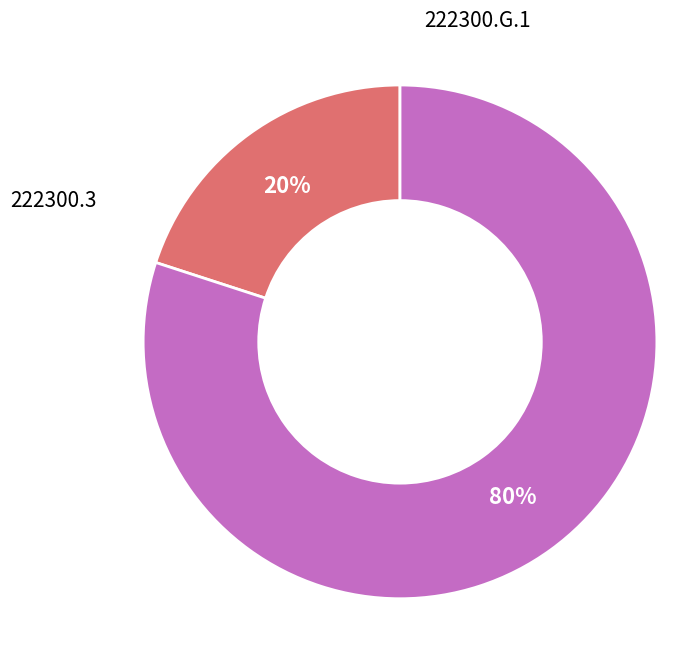

Does any single category account for the majority?

Yes